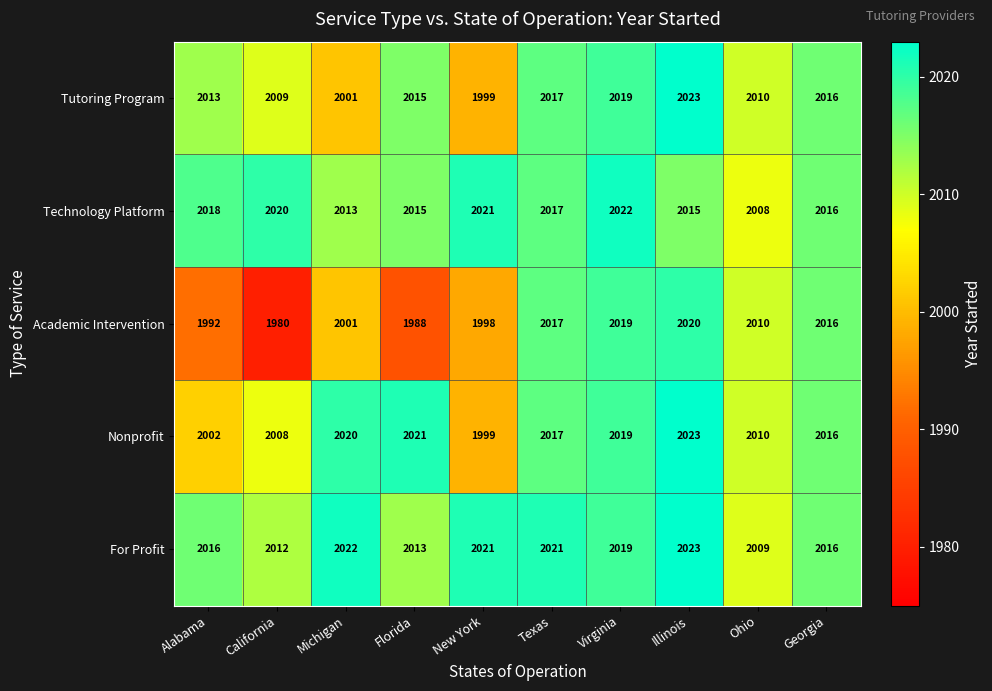

What is the difference between the second highest and minimum values in the Technology Platform series?

13